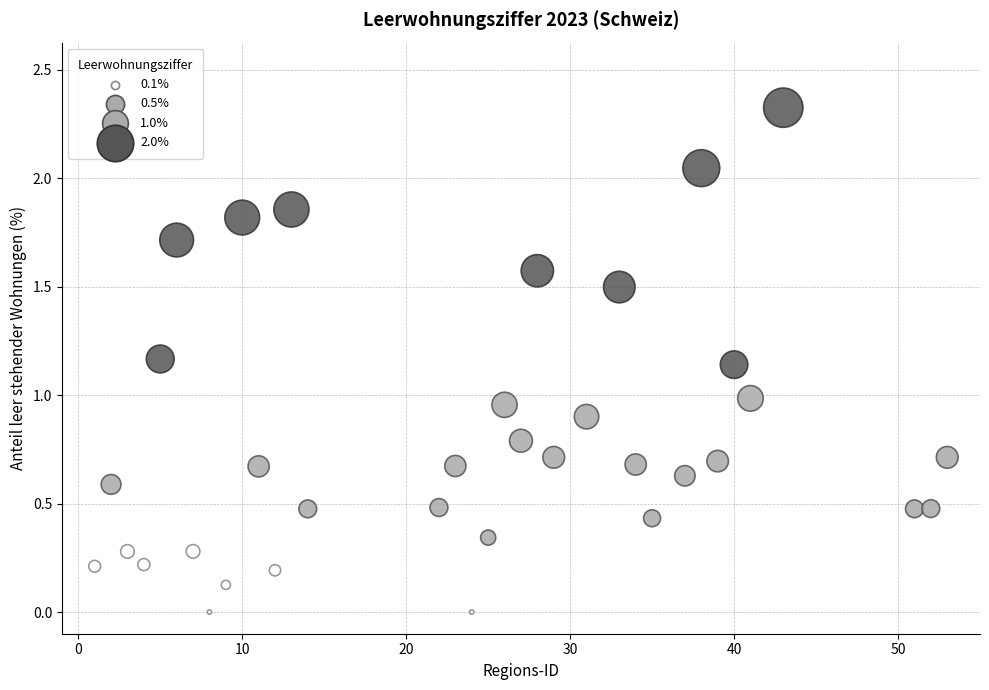

What is the range of X values (max minus min)?

52.0